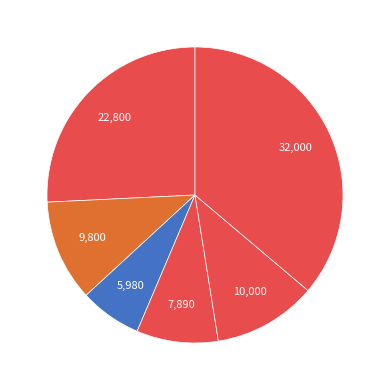

Count the number of slices in the pie.

6